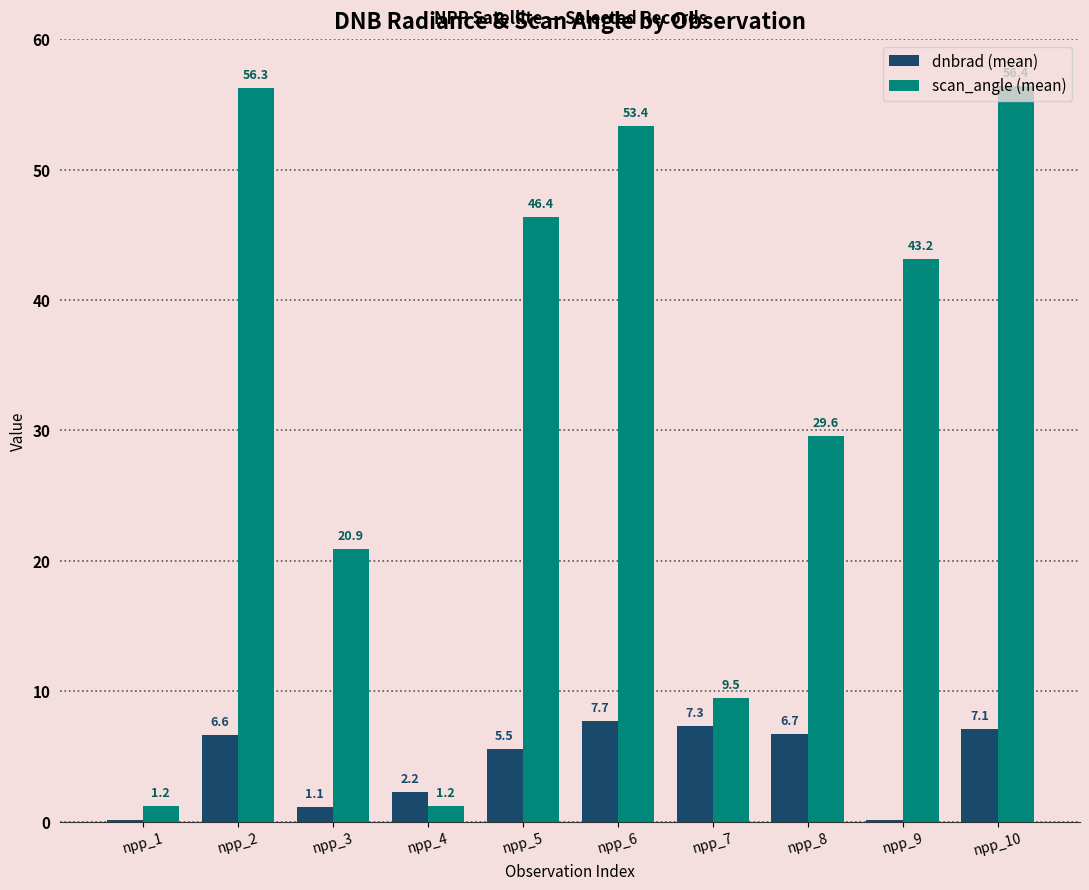

What is the greatest value displayed?

56.4